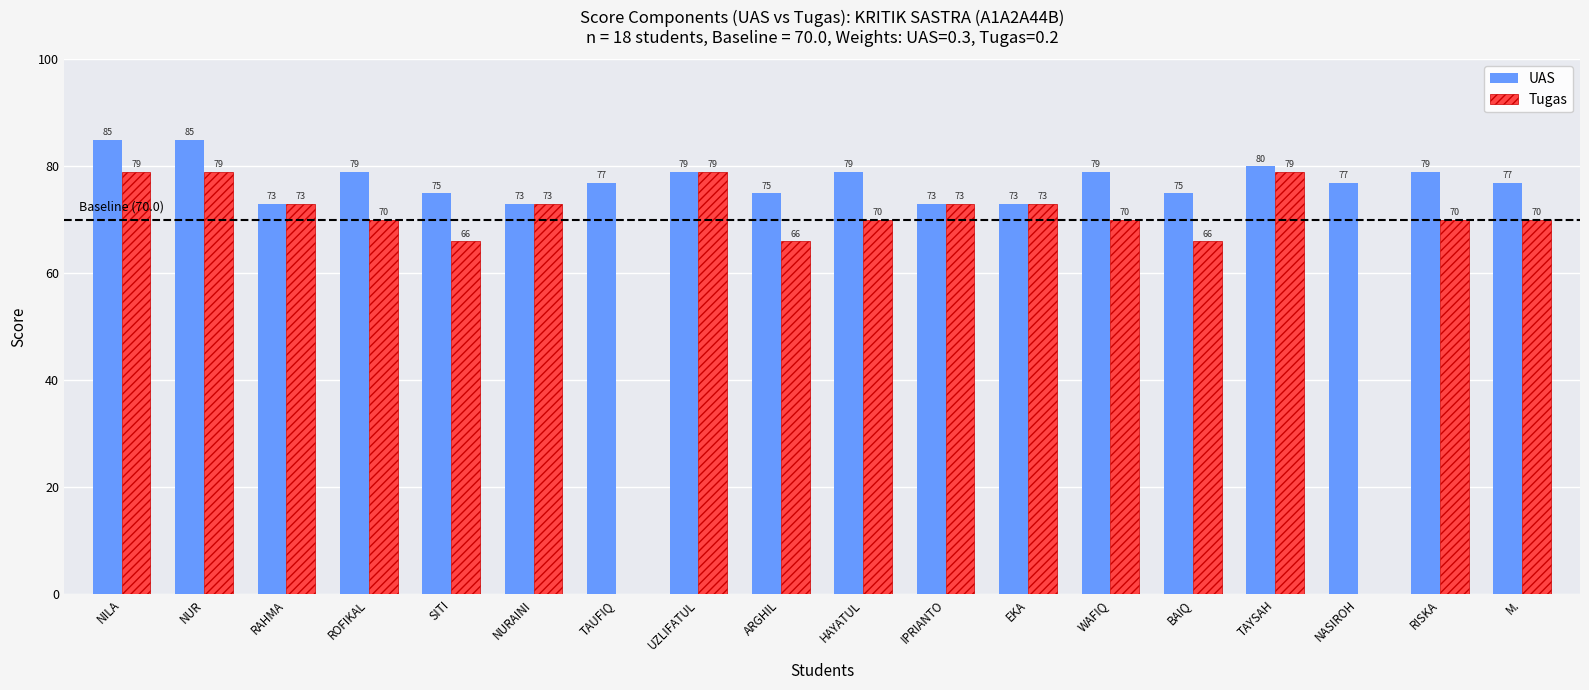

How many values in Tugas are above zero?

16